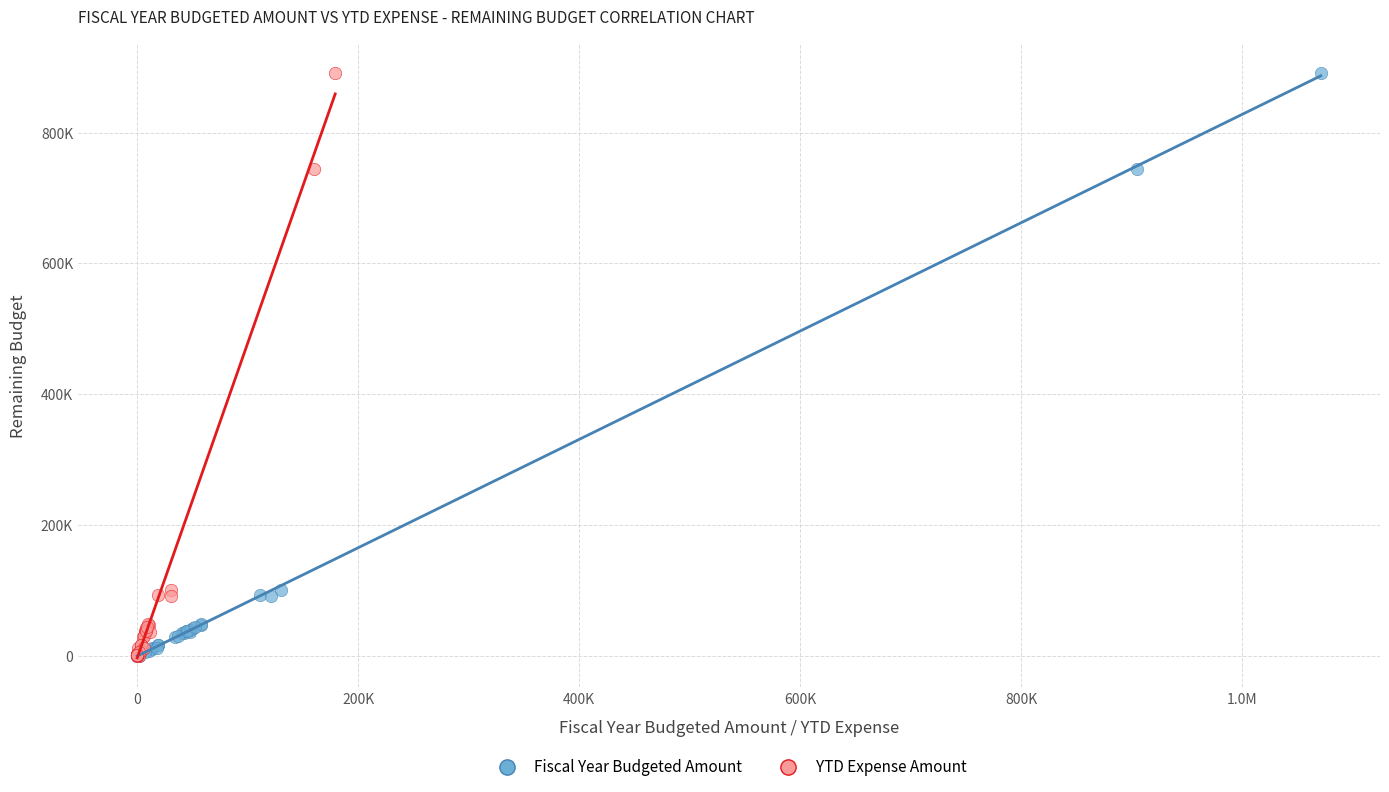

What are all the series names shown in the legend?

Fiscal Year Budgeted Amount, YTD Expense Amount